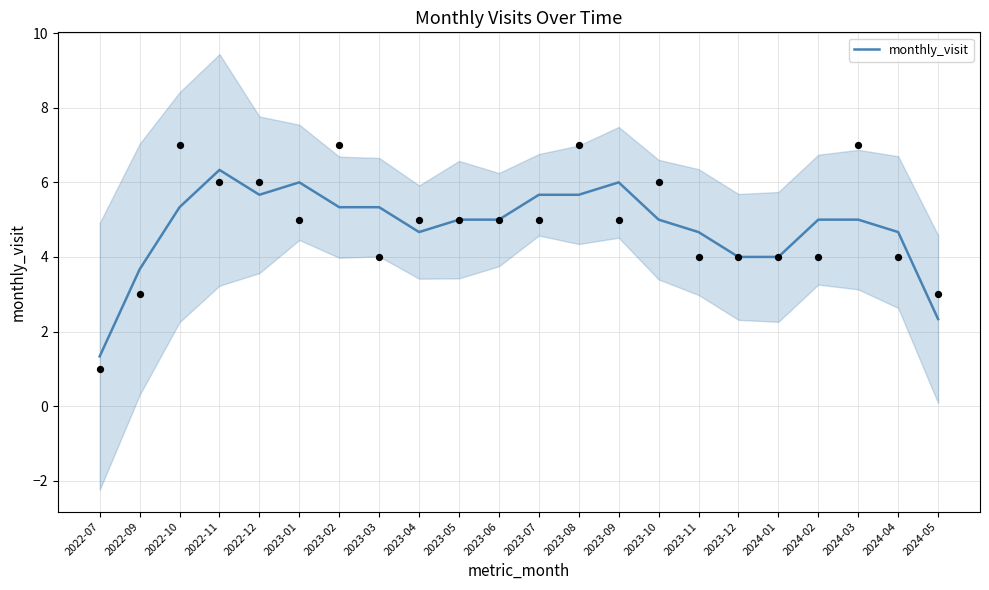

What is the ratio of the value at 2022-09 to the value at 2024-04?

0.8